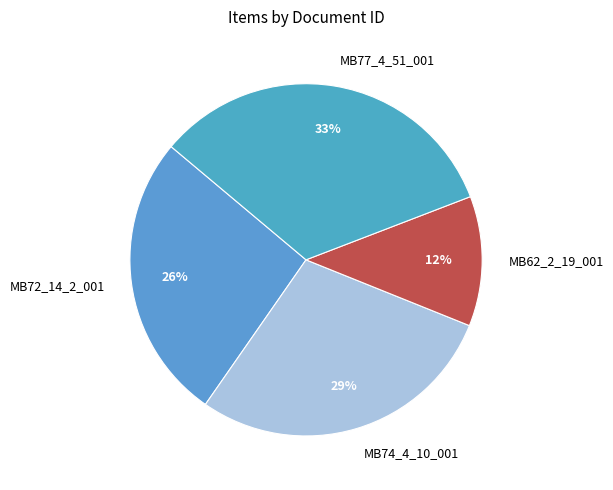

Is there any slice that represents more than half of the pie?

No